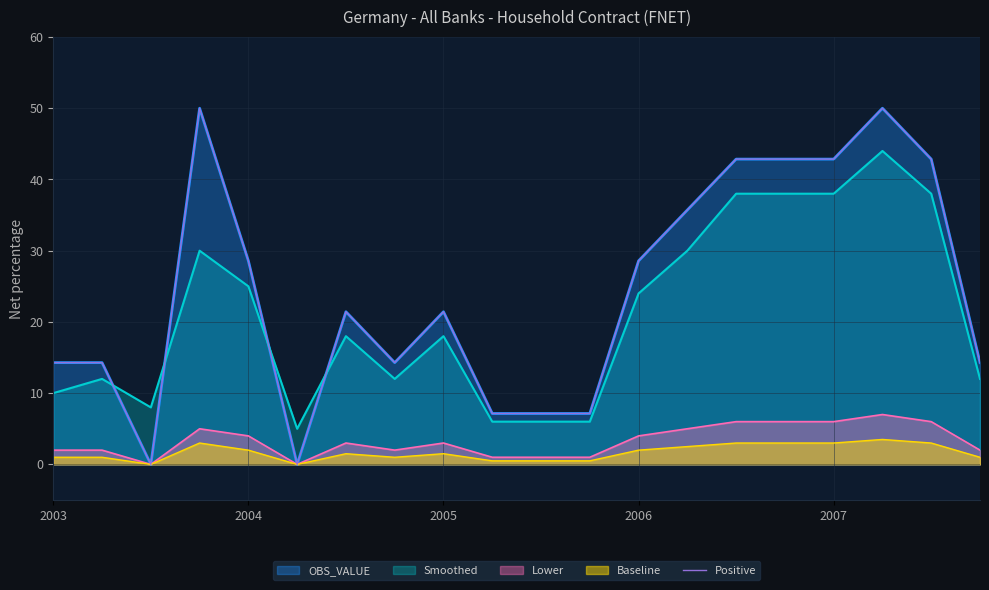

How many values are below 21?

9